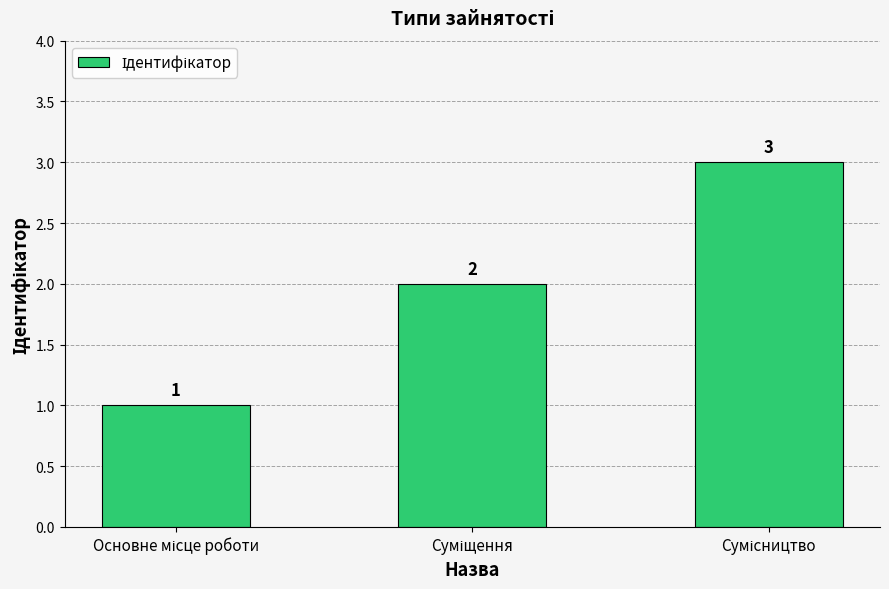

What is the sum of all values?

6